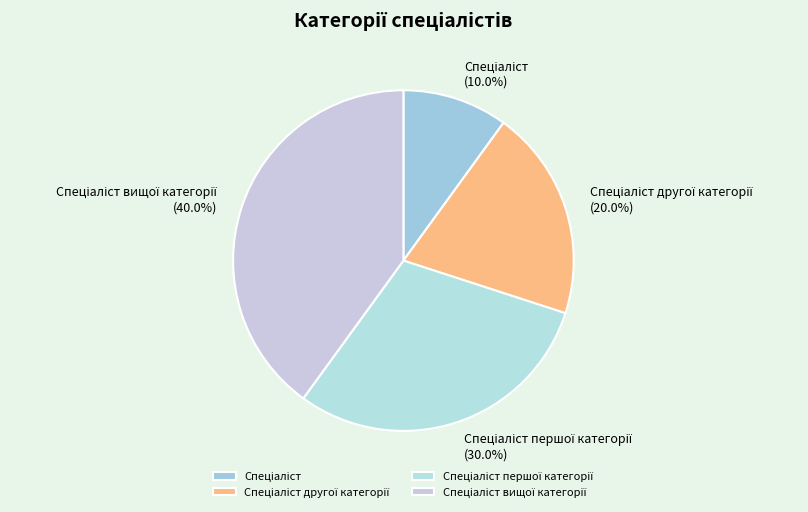

Does any single category account for the majority?

No